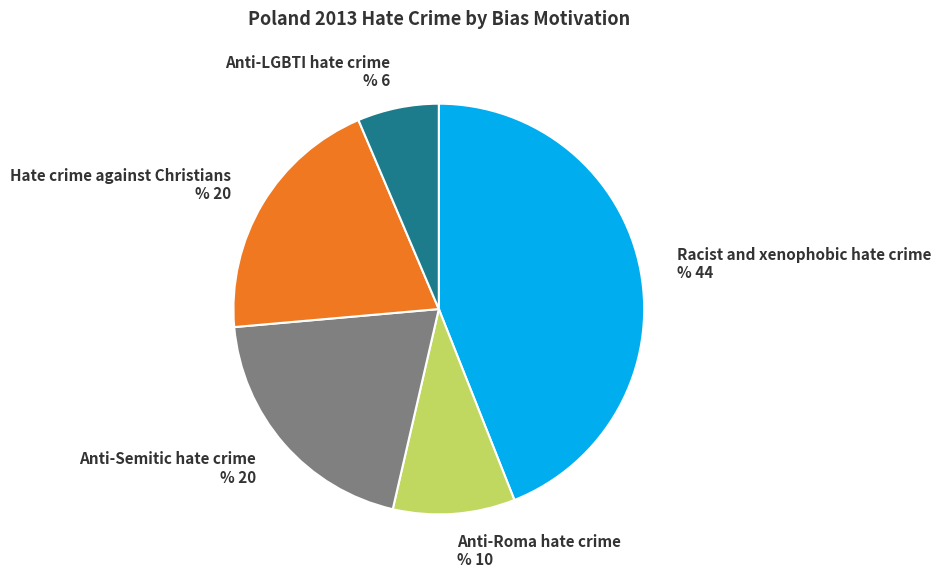

True or false: Hate crime against Christians accounts for 20% of the total.

True